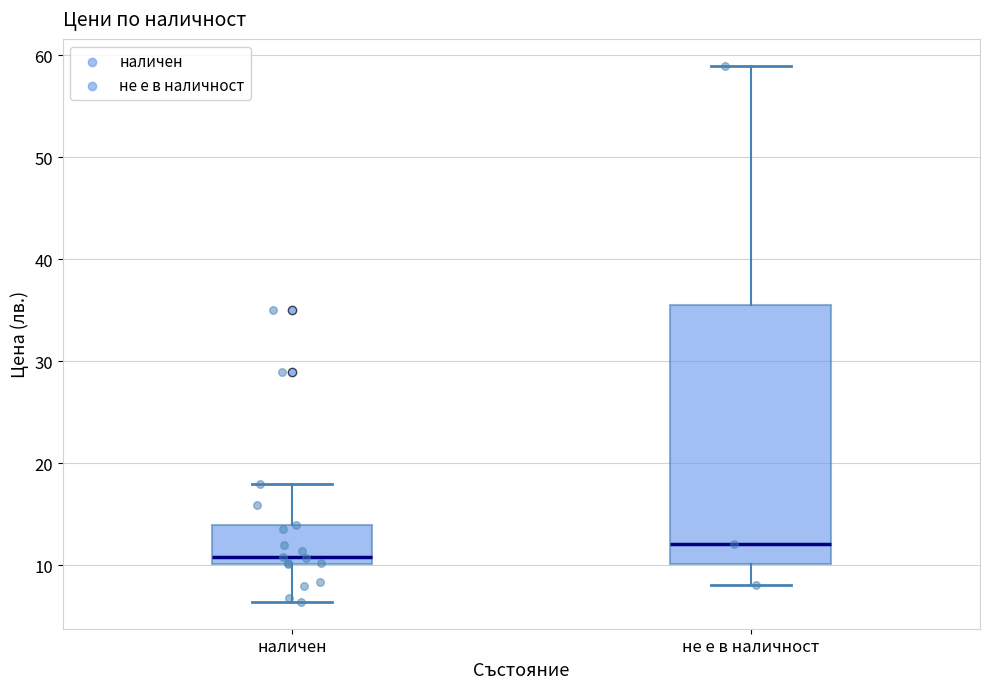

Which box has the lowest median line?

наличен